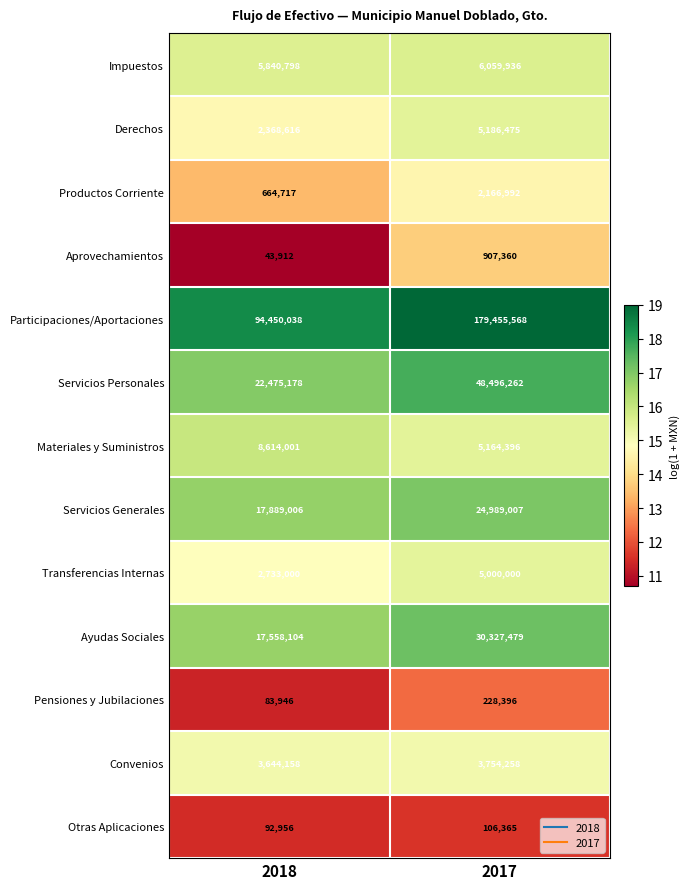

At which category does the chart reach its minimum across all series?

2018